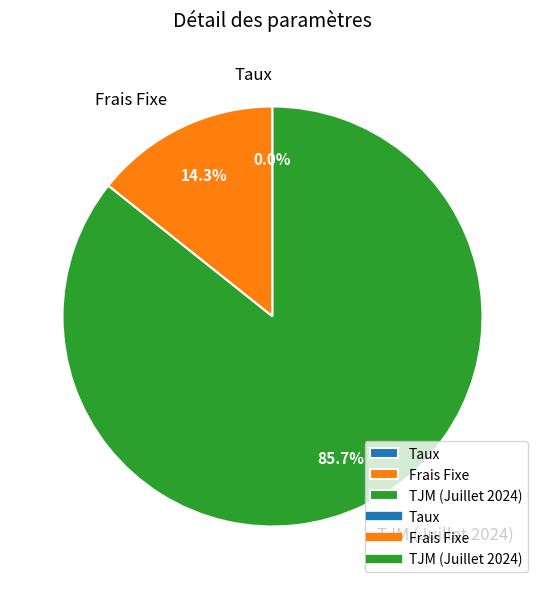

How much of the chart is everything except TJM (Juillet 2024)?

14.3%